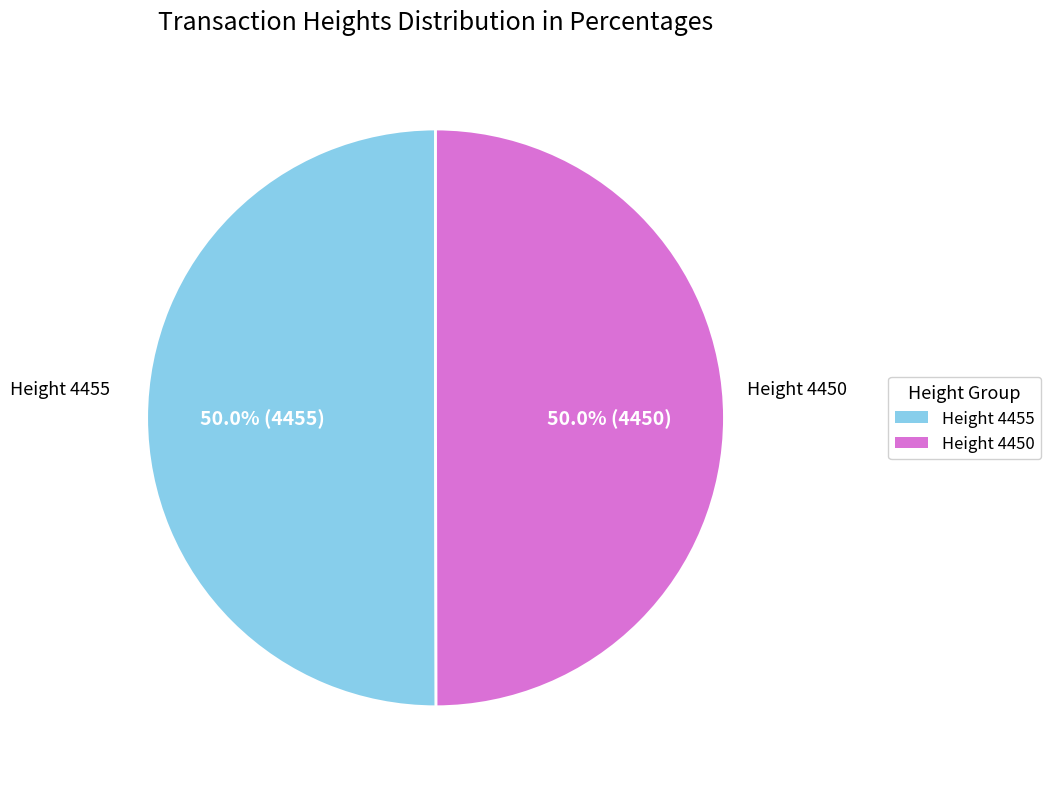

How many segments does this pie chart have?

2